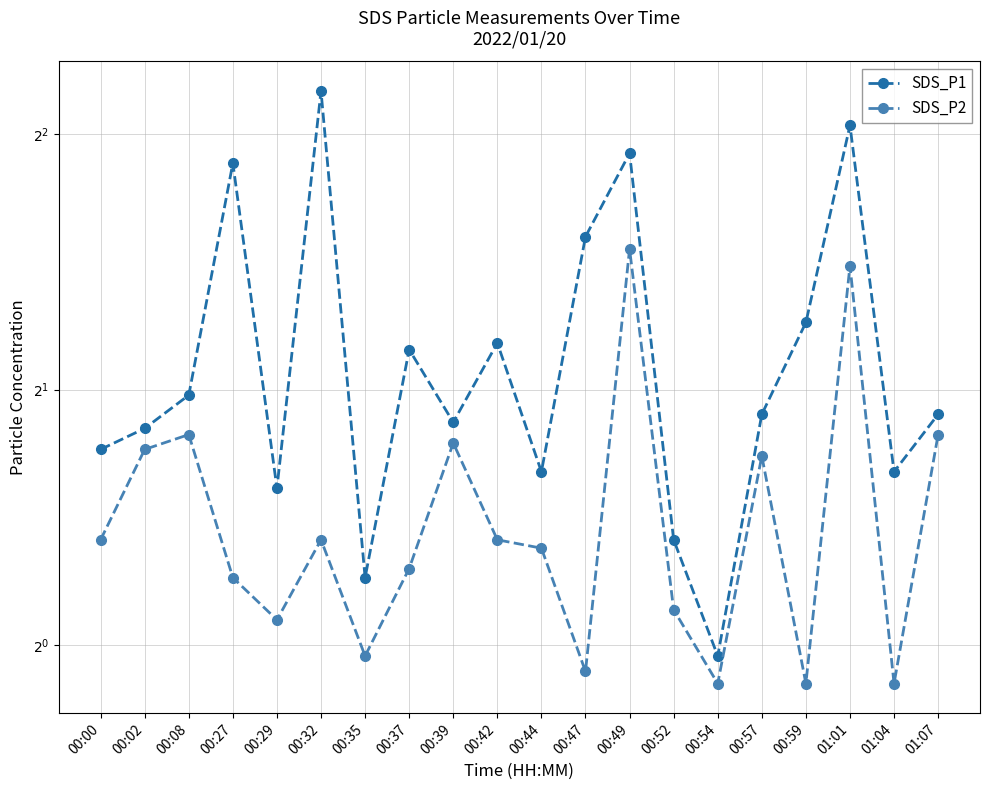

Between 00:52 and 00:00, which is larger?

00:00